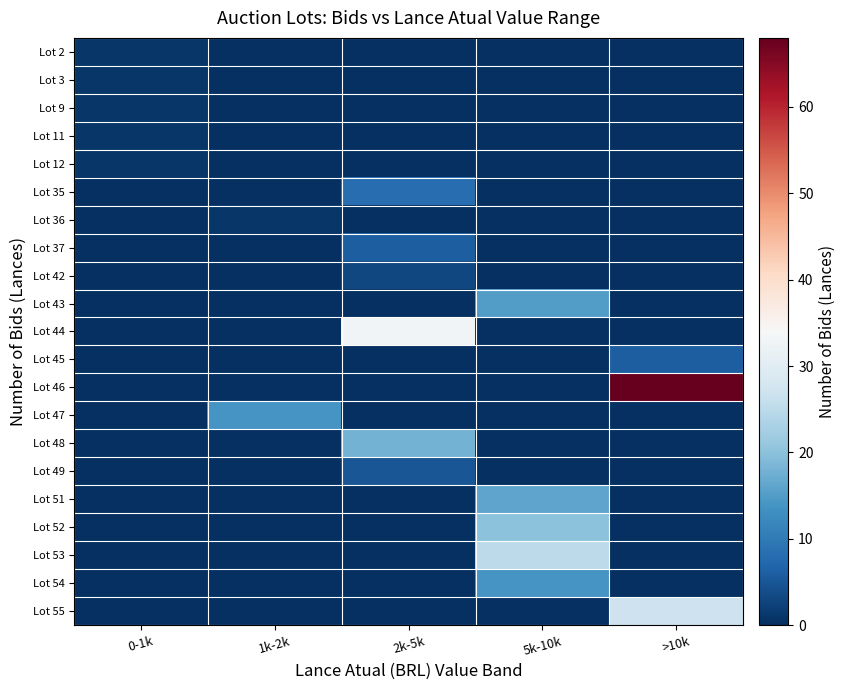

Count the number of data series in this chart.

21